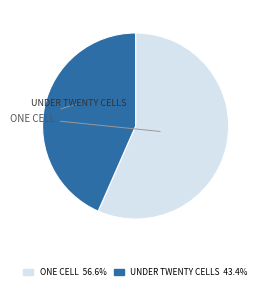

Approximately how many times larger is the value at UNDER TWENTY CELLS 43.4% compared to ONE CELL 56.6%?

0.8